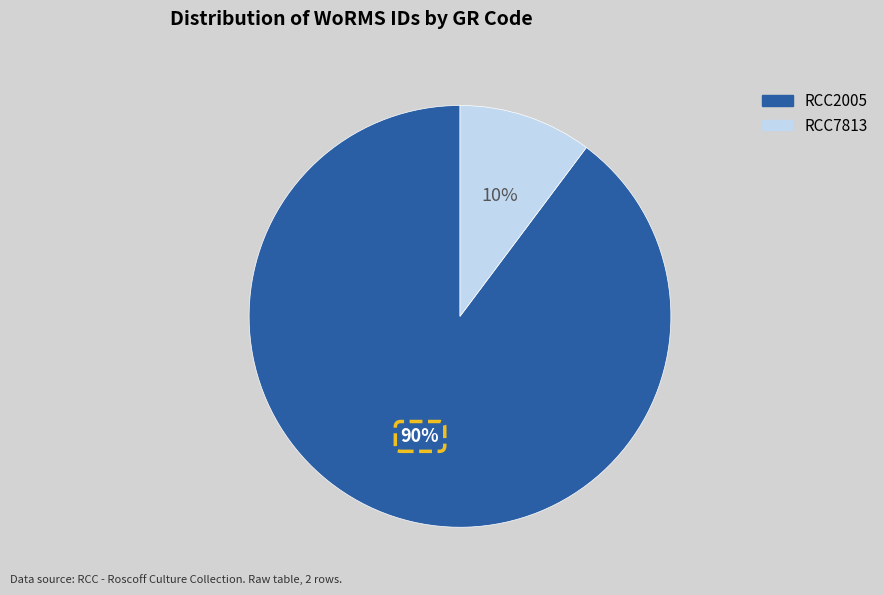

To the nearest percent, what portion does RCC7813 represent?

10%